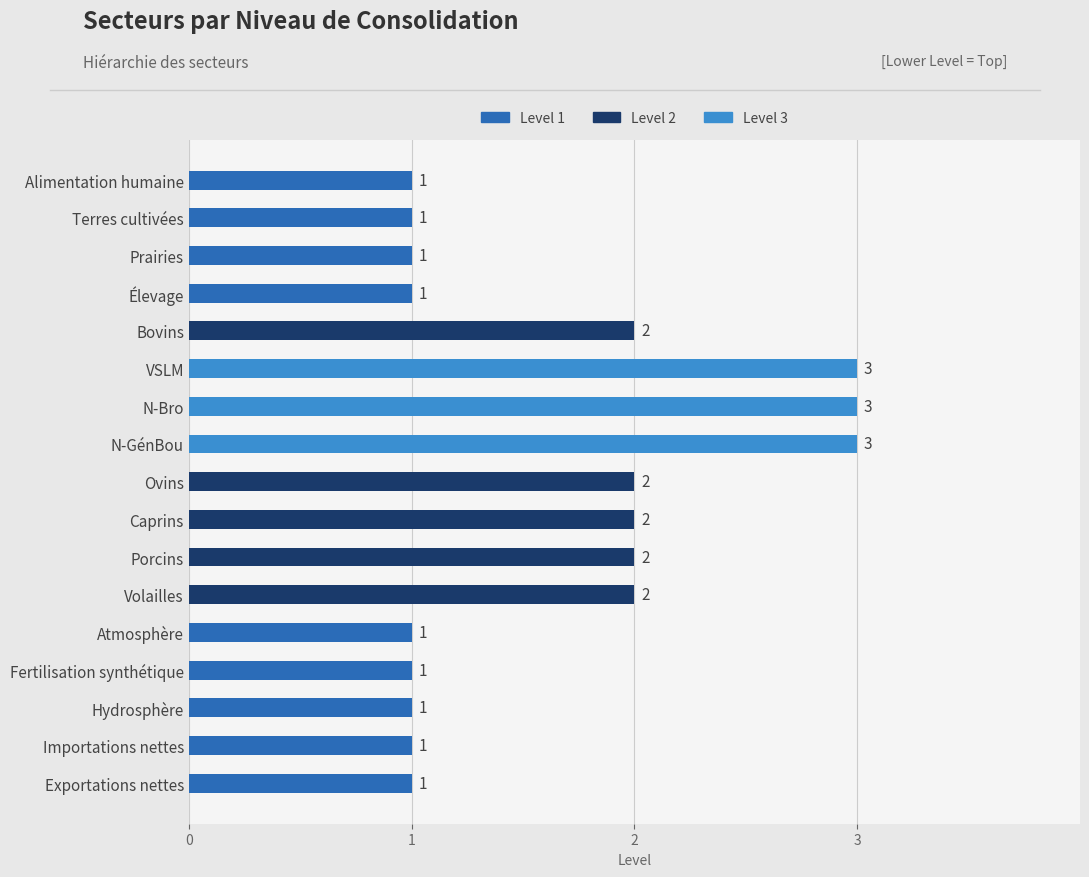

Are the bars horizontal?

Yes